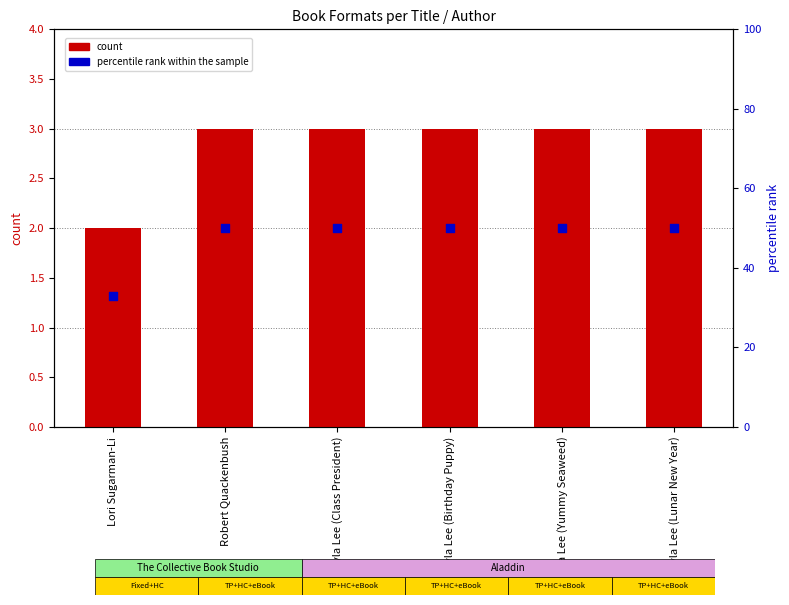

At which category is the sum across all series the highest?

Robert Quackenbush